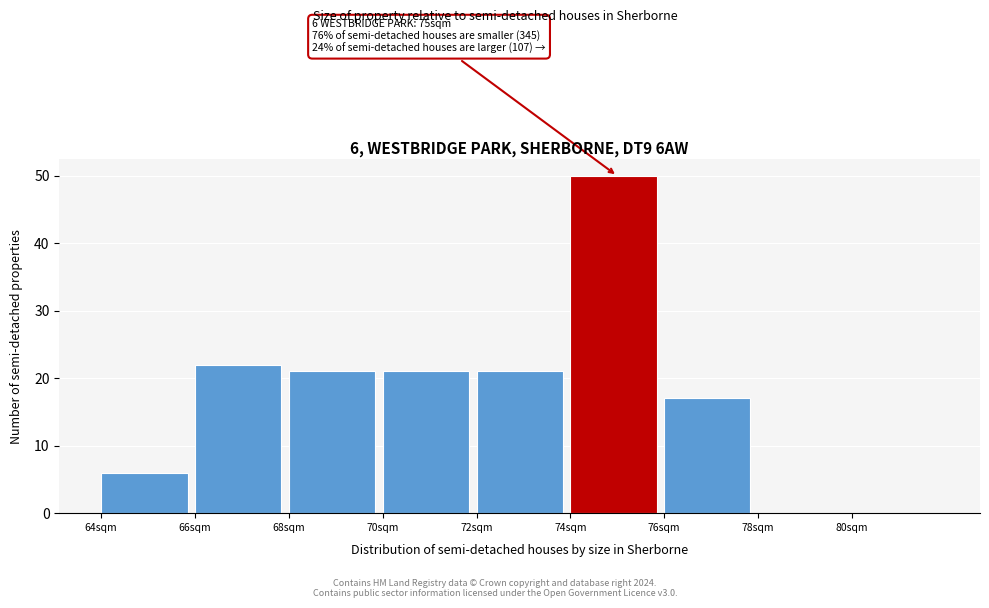

Which range on the x-axis has the tallest bar?

74 to 76